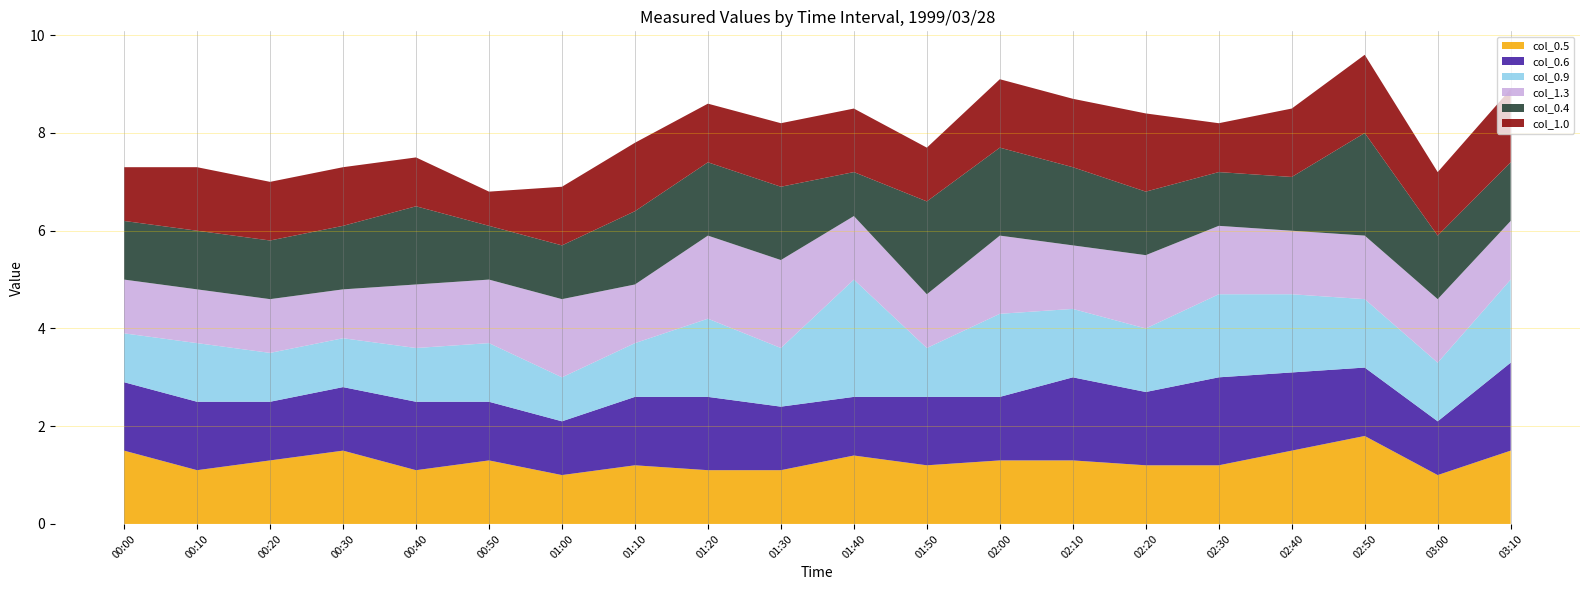

Reading left to right, extract all data points from this chart.

col_0.5: 1.5	1.1	1.3	1.5	1.1	1.3	1.0	1.2	1.1	1.1	1.4	1.2	1.3	1.3	1.2	1.2	1.5	1.8	1.0	1.5
col_0.6: 1.4	1.4	1.2	1.3	1.4	1.2	1.1	1.4	1.5	1.3	1.2	1.4	1.3	1.7	1.5	1.8	1.6	1.4	1.1	1.8
col_0.9: 1.0	1.2	1.0	1.0	1.1	1.2	0.9	1.1	1.6	1.2	2.4	1.0	1.7	1.4	1.3	1.7	1.6	1.4	1.2	1.7
col_1.3: 1.1	1.1	1.1	1.0	1.3	1.3	1.6	1.2	1.7	1.8	1.3	1.1	1.6	1.3	1.5	1.4	1.3	1.3	1.3	1.2
col_0.4: 1.2	1.2	1.2	1.3	1.6	1.1	1.1	1.5	1.5	1.5	0.9	1.9	1.8	1.6	1.3	1.1	1.1	2.1	1.3	1.2
col_1.0: 1.1	1.3	1.2	1.2	1.0	0.7	1.2	1.4	1.2	1.3	1.3	1.1	1.4	1.4	1.6	1.0	1.4	1.6	1.3	1.5